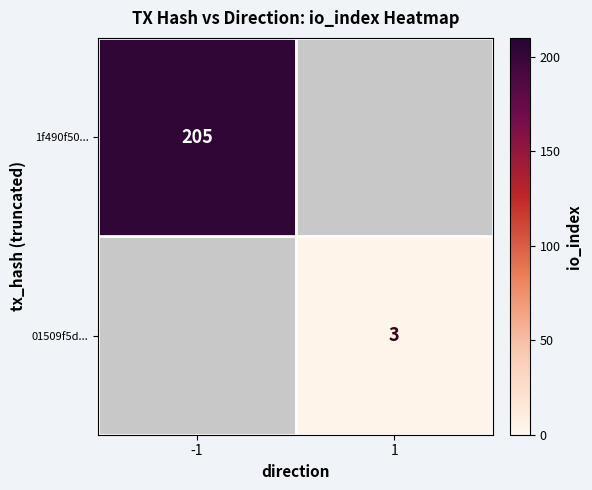

Is the value of 1f490f50... at -1 greater than the value of 01509f5d... at 1?

Yes